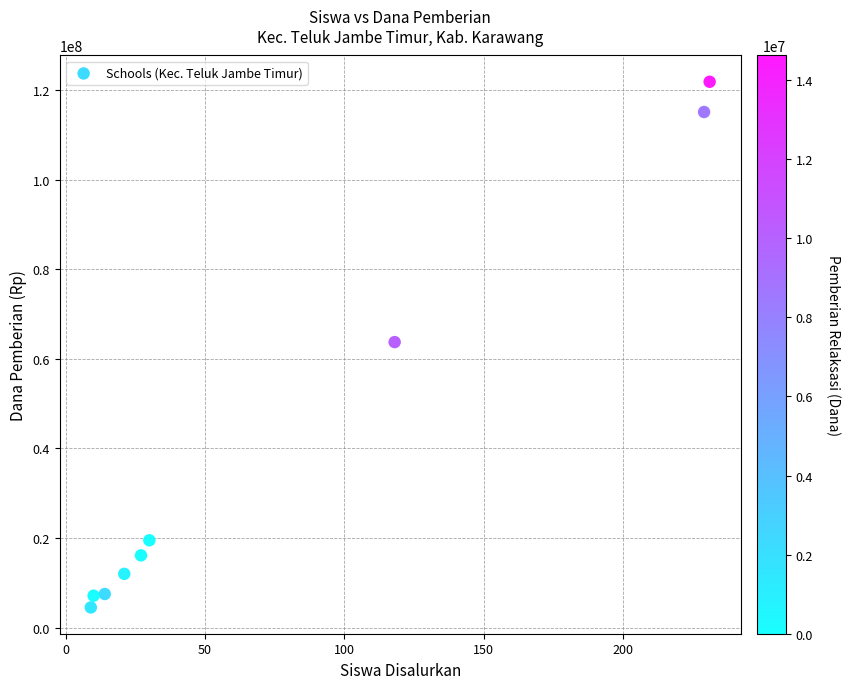

What is the average Y value?

40833333